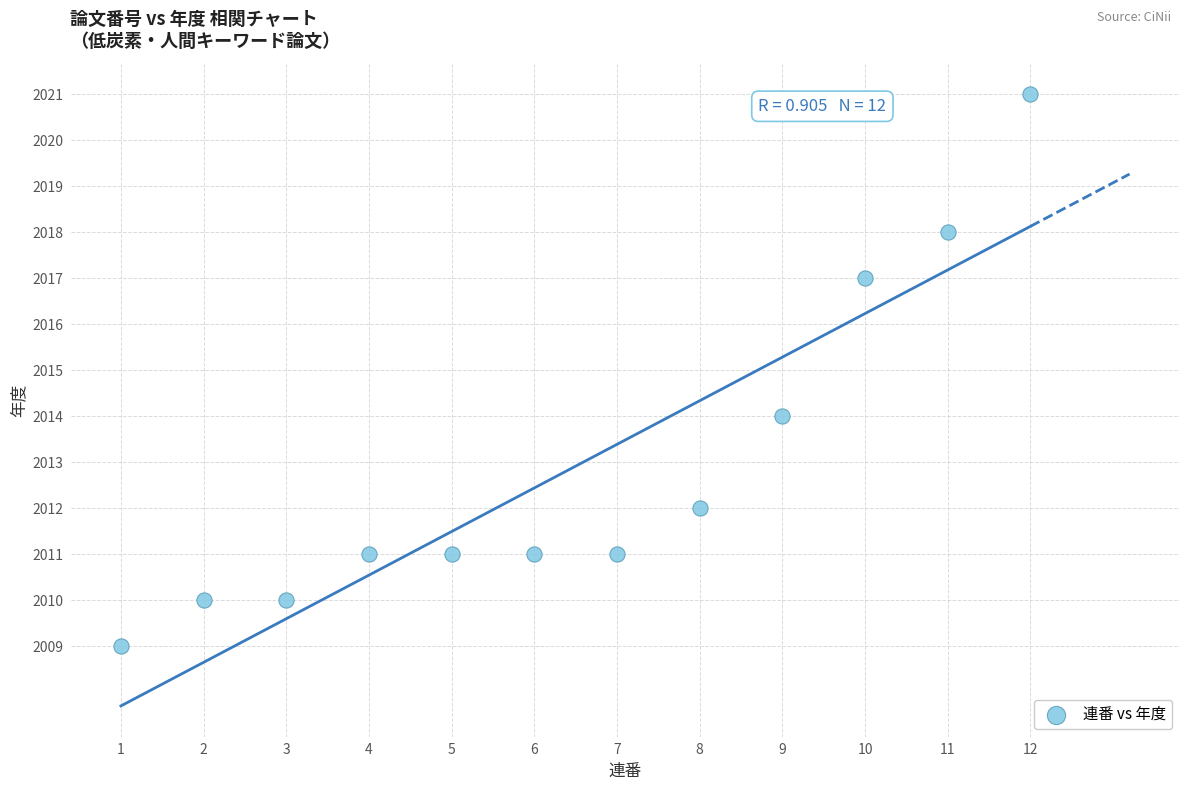

What Y value in the scatter plot is closest to 2015?

2014